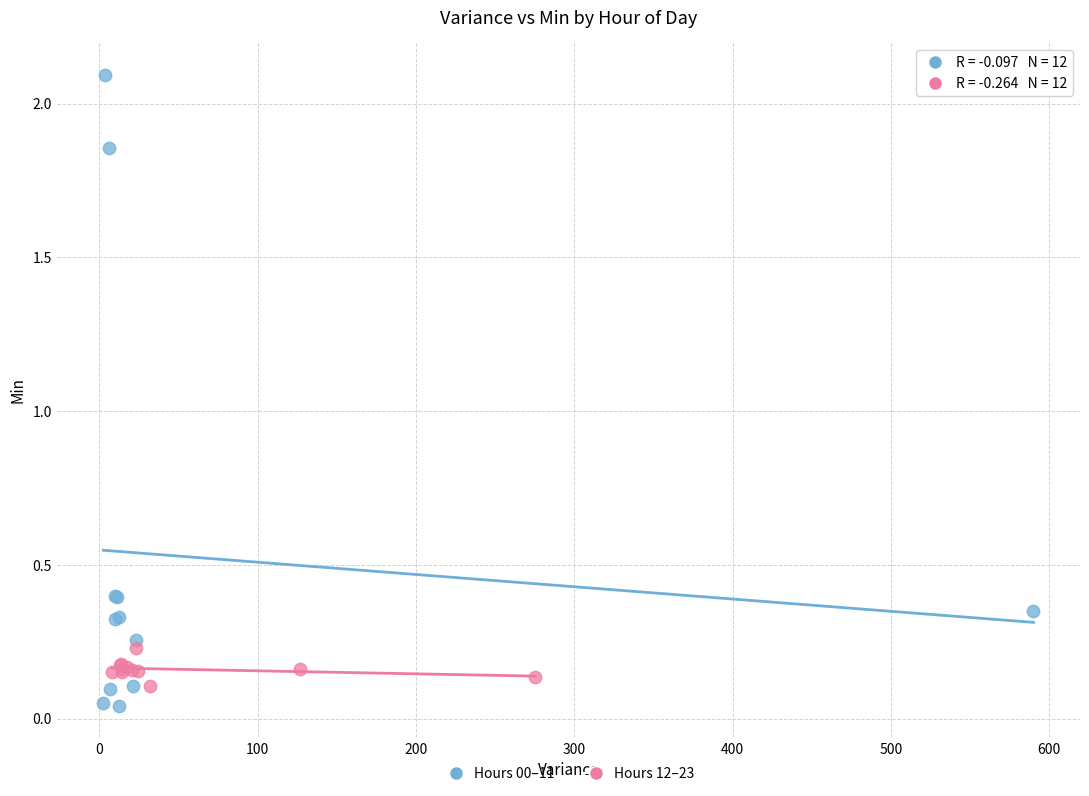

Which series contains the lowest Y value?

Hours 00–11